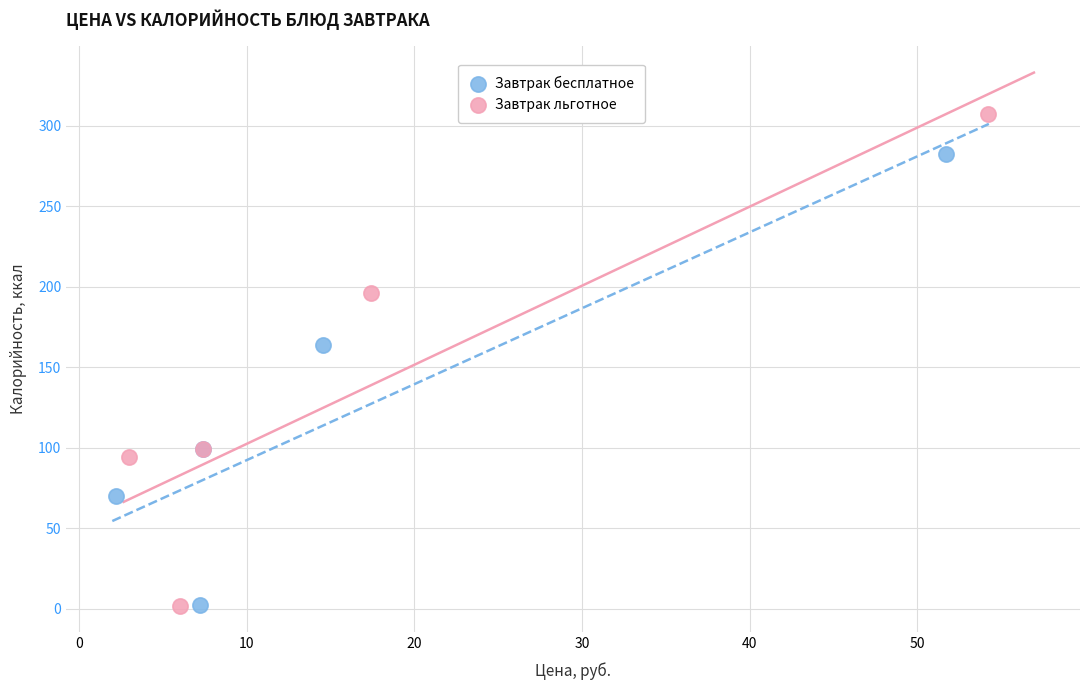

What are all the series names shown in the legend?

Завтрак бесплатное, Завтрак льготное